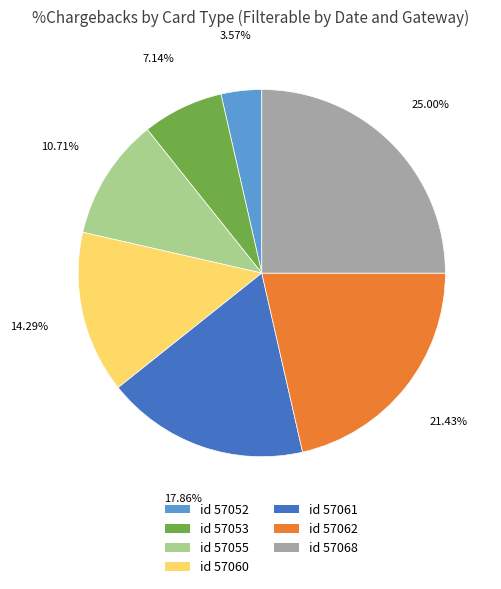

Is there a majority slice in this chart?

No